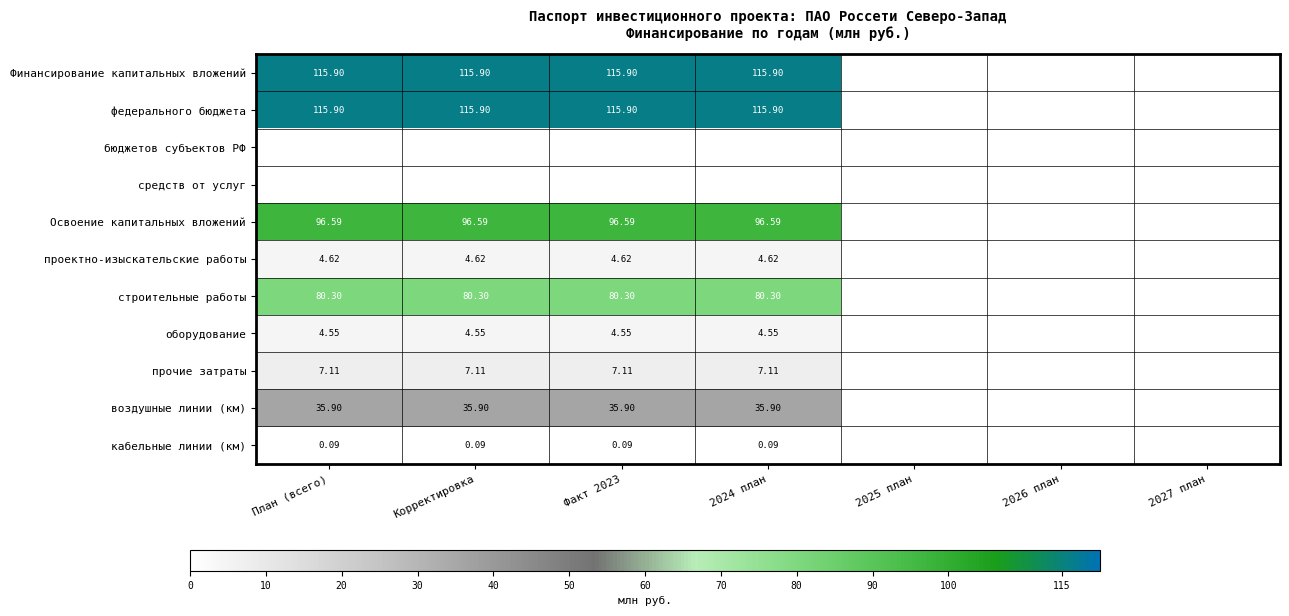

Rank the series by their maximum value, from lowest to highest.

бюджетов субъектов РФ, средств от услуг, кабельные линии (км), оборудование, проектно-изыскательские работы, прочие затраты, воздушные линии (км), строительные работы, Освоение капитальных вложений, Финансирование капитальных вложений, федерального бюджета